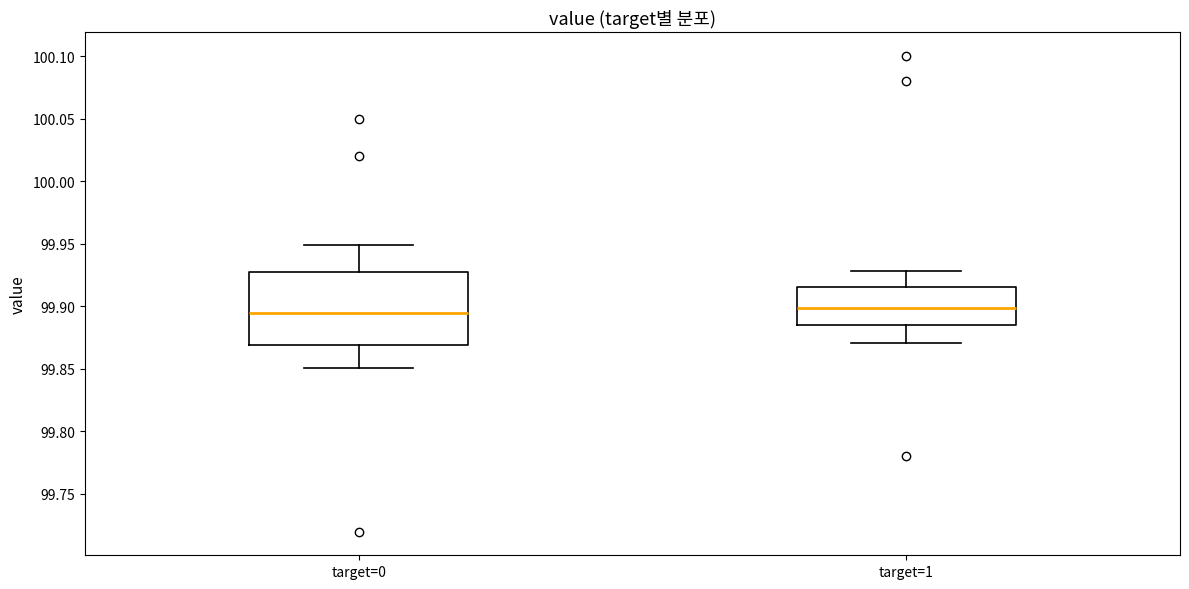

Reading left to right, read every box against the y-axis: the position of its median line, the range the box covers, and the ends of its whiskers. The values are not printed on the chart, so give them approximately, as read against the axis.

target=0: median 99.895, box 99.870 to 99.925, whiskers 99.850 to 99.950
target=1: median 99.900, box 99.885 to 99.915, whiskers 99.870 to 99.930